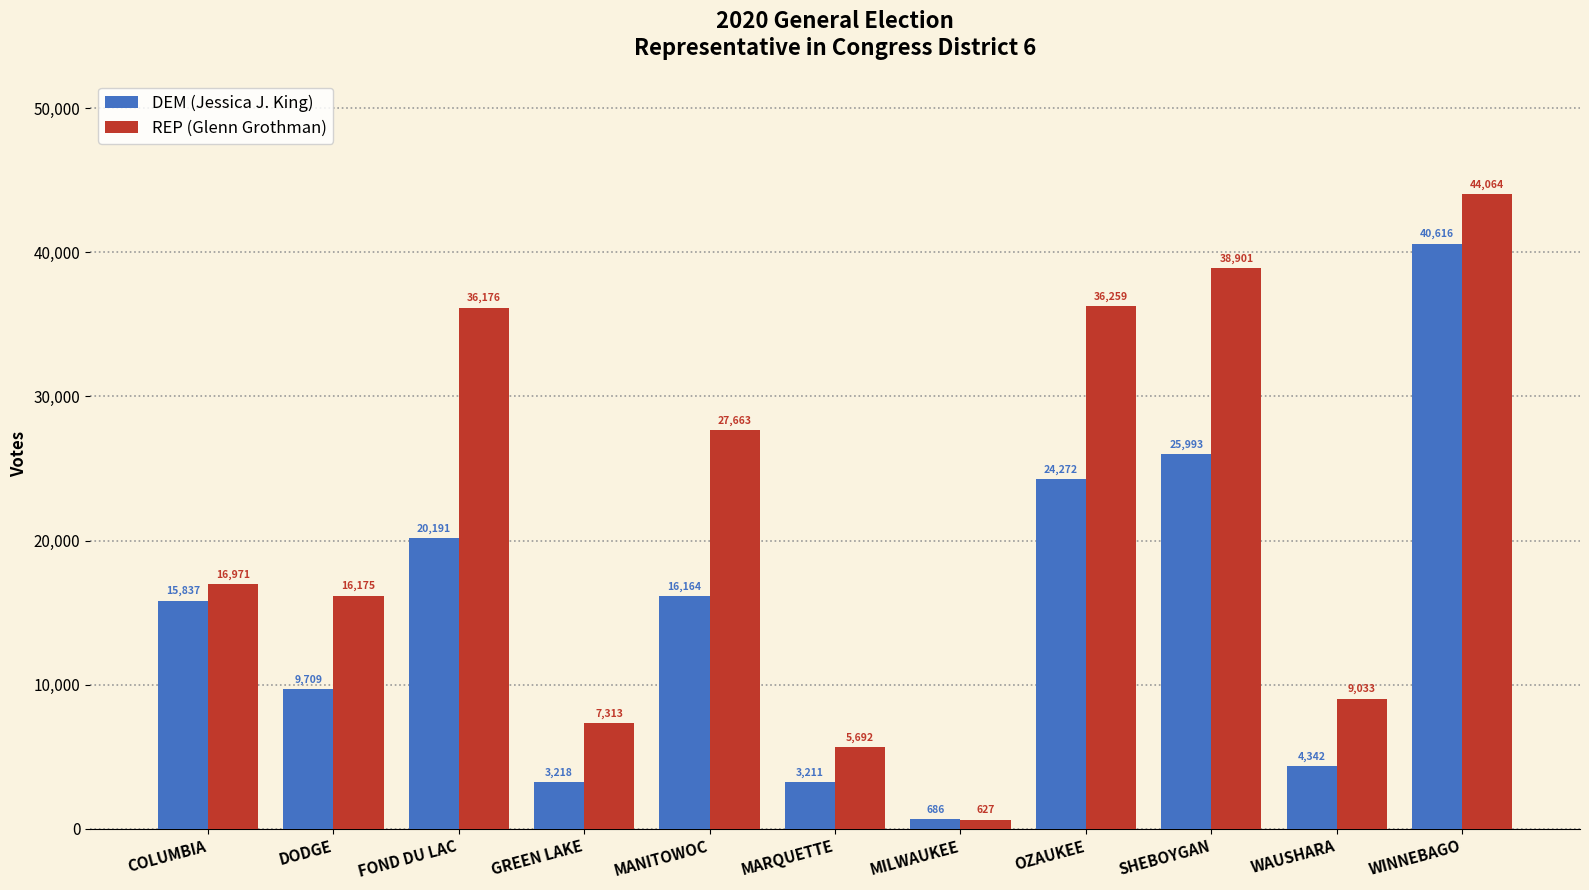

What is the difference between the highest and lowest values at MANITOWOC?

11499